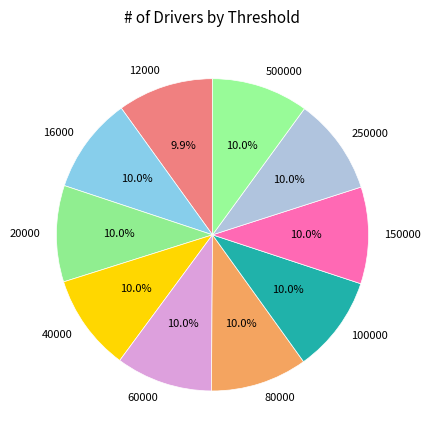

Does 500000 account for over 50% of the chart?

No